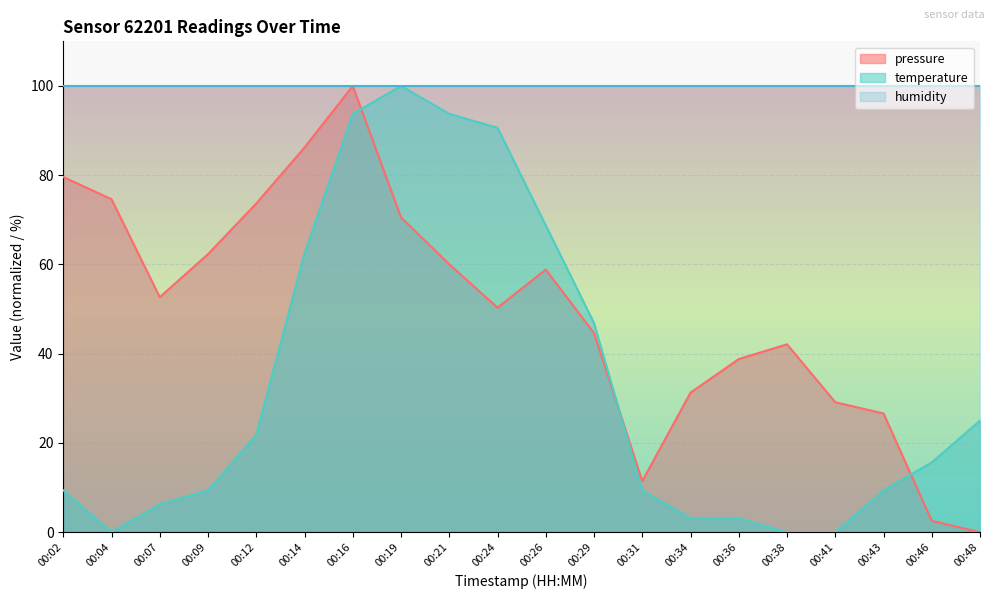

Reading left to right, list all the values displayed in this chart.

pressure: 79.6	74.6	52.7	62.3	73.7	86.2	100.0	70.5	60.0	50.3	58.8	44.6	11.4	31.3	38.8	42.1	29.1	26.6	2.5	0.0
temperature: 9.4	0.0	6.2	9.4	21.9	62.5	93.8	100.0	93.8	90.6	68.7	46.9	9.4	3.1	3.1	0.0	0.0	9.4	15.6	25.0